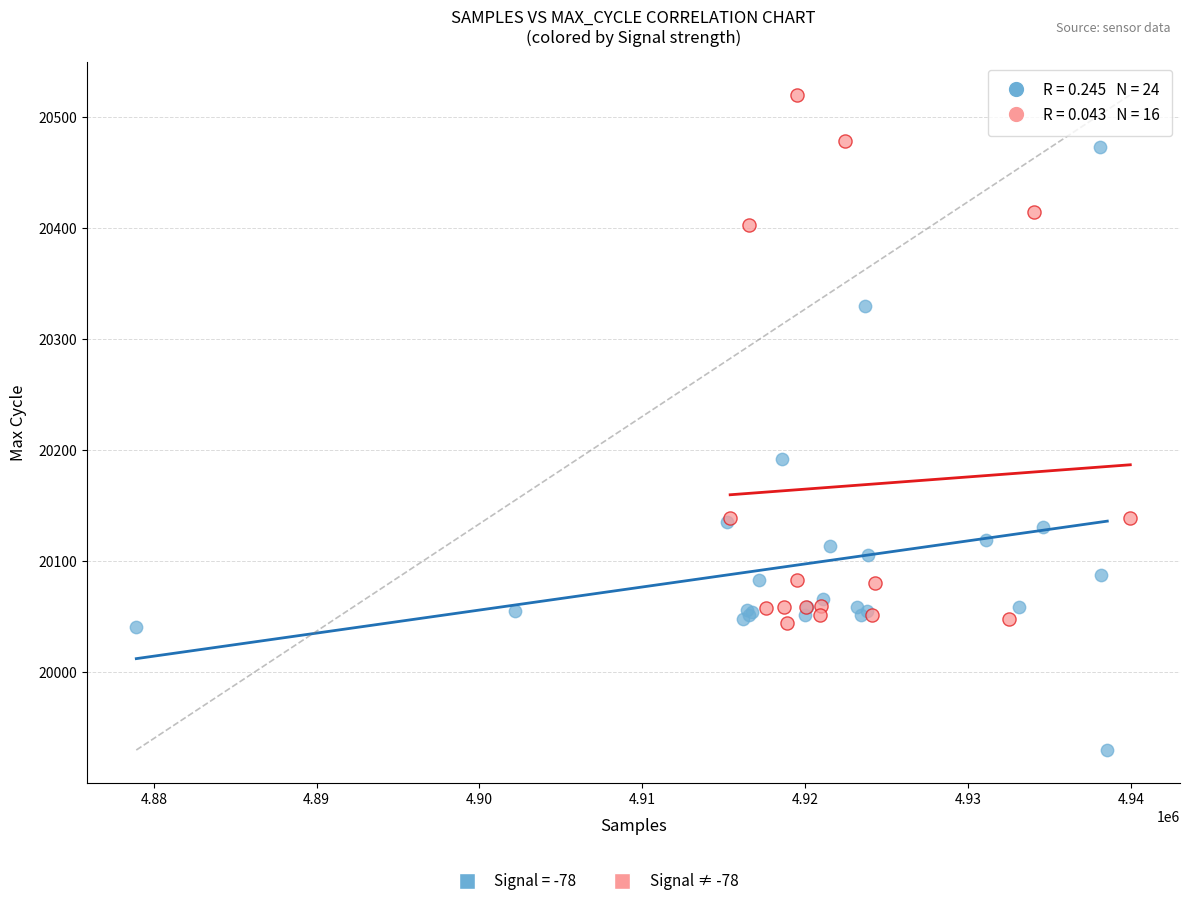

Which series has the widest spread of Y values?

Signal = -78